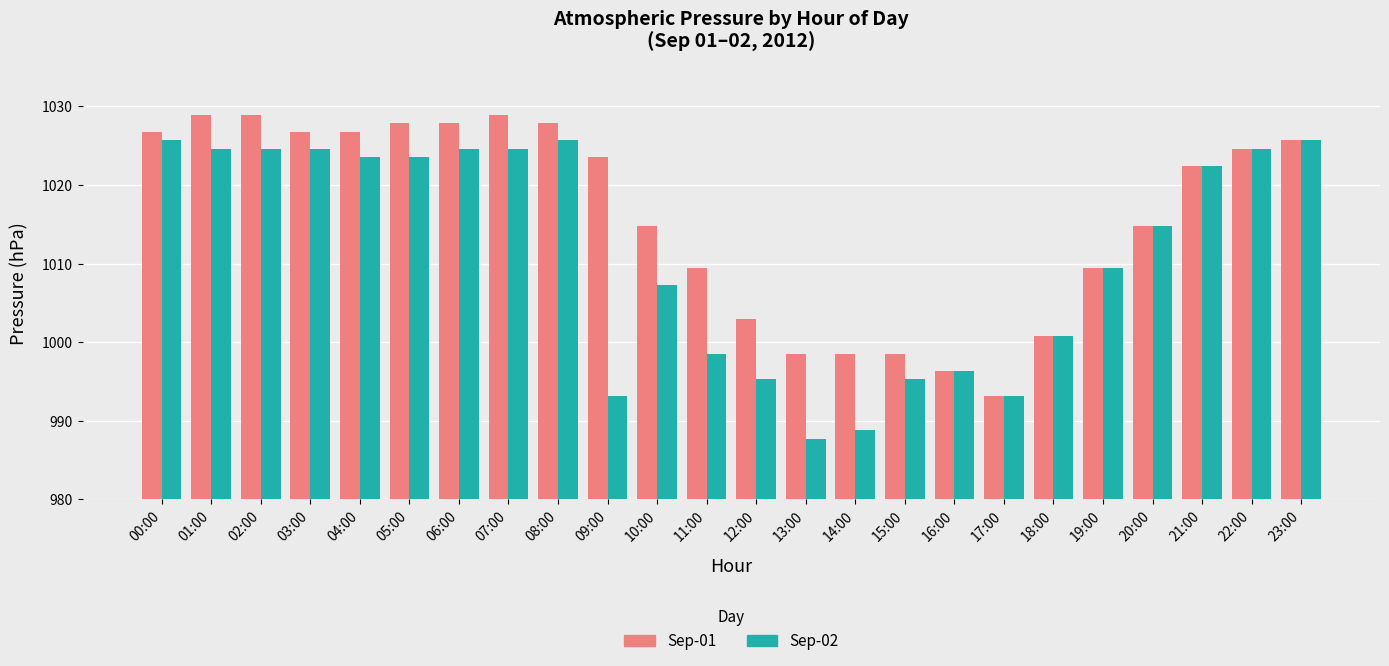

At which category does the chart reach its minimum across all series?

13:00